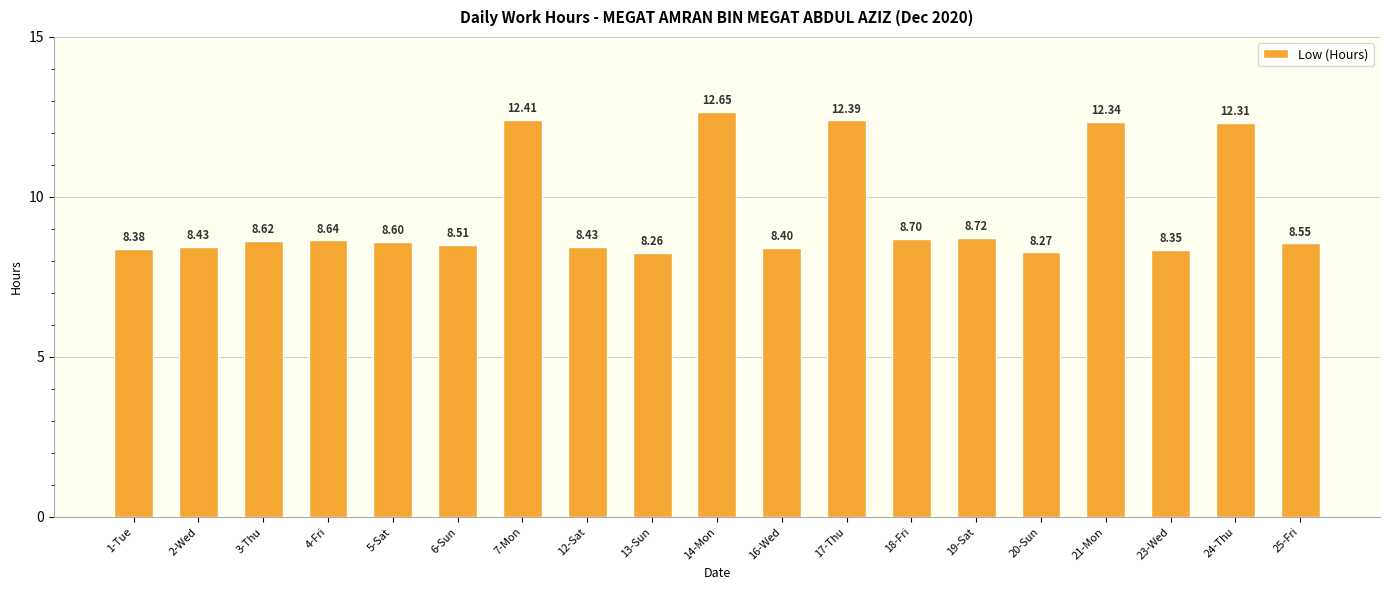

What is the change in value from 4-Fri to 7-Mon?

+3.8